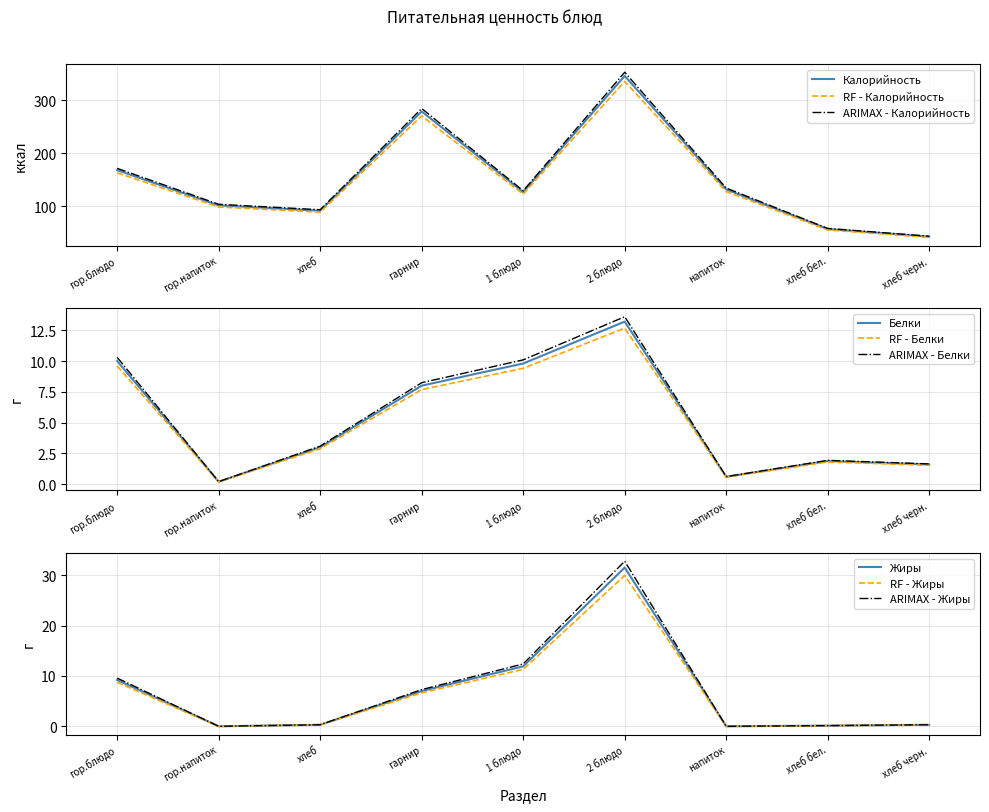

Count the number of categories in the chart.

9